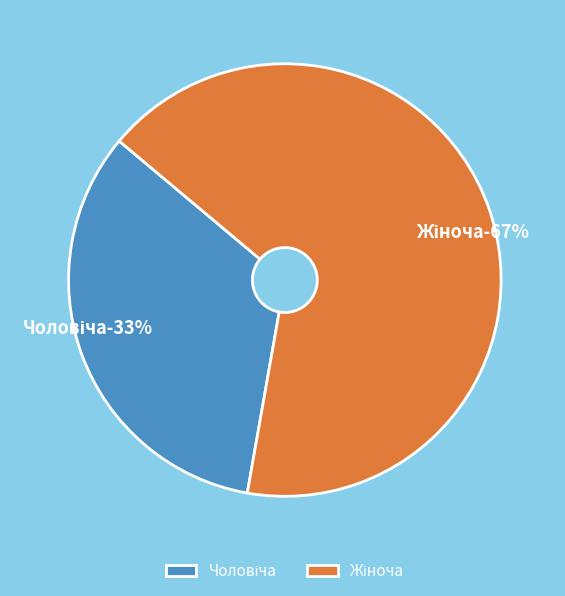

How many segments does this pie chart have?

2